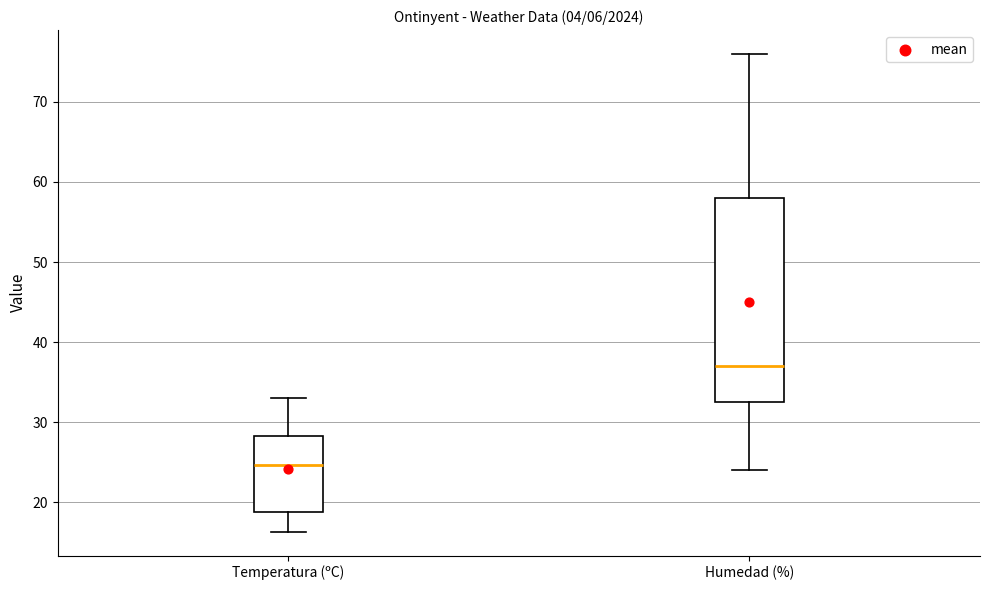

Where is the lower edge of the box for Humedad (%) on the y-axis? The values are not printed on the chart, so give them approximately, as read against the axis.

33